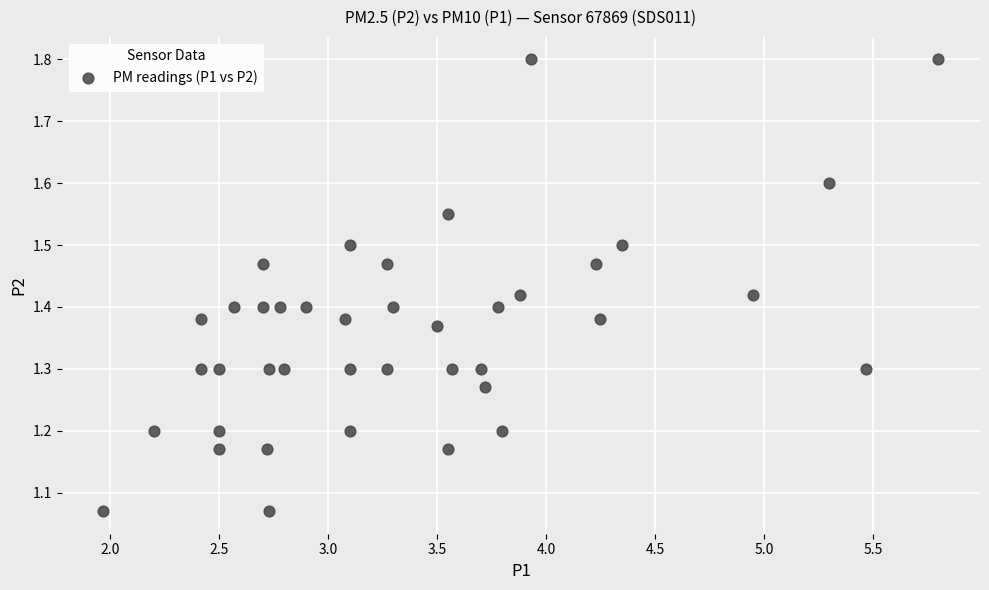

What is the range of Y values (max minus min)?

0.7